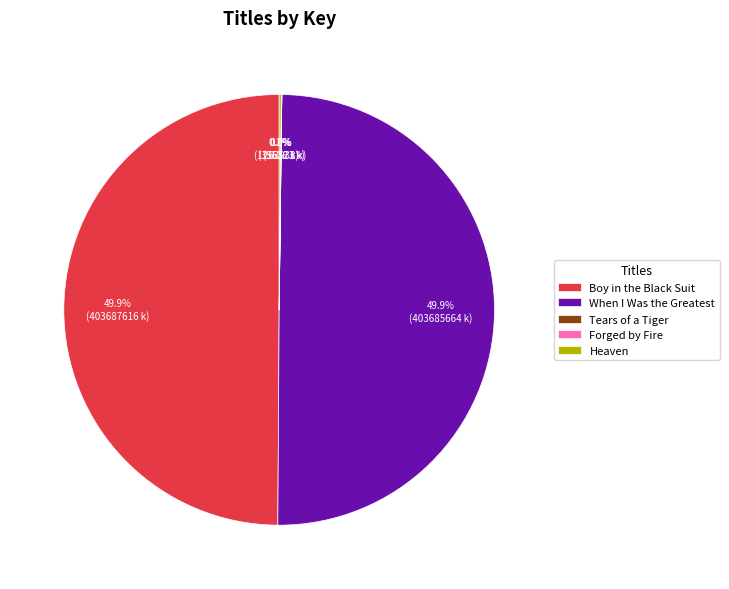

What percentage is the Boy in the Black Suit slice, to the nearest percent?

50%